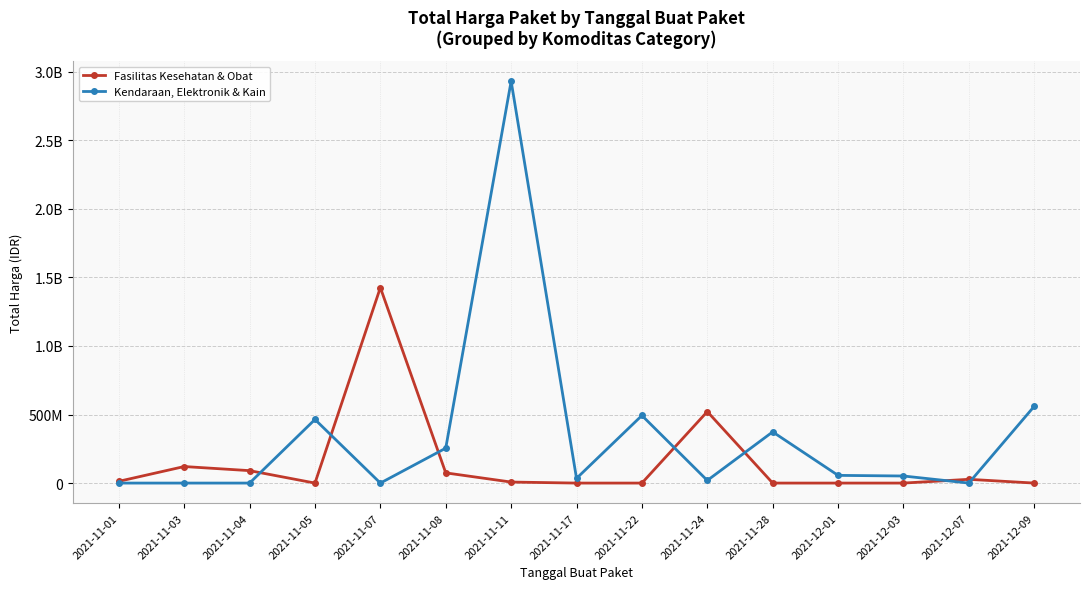

What is the value of the Kendaraan, Elektronik & Kain point at the 9th from the left?

493000000